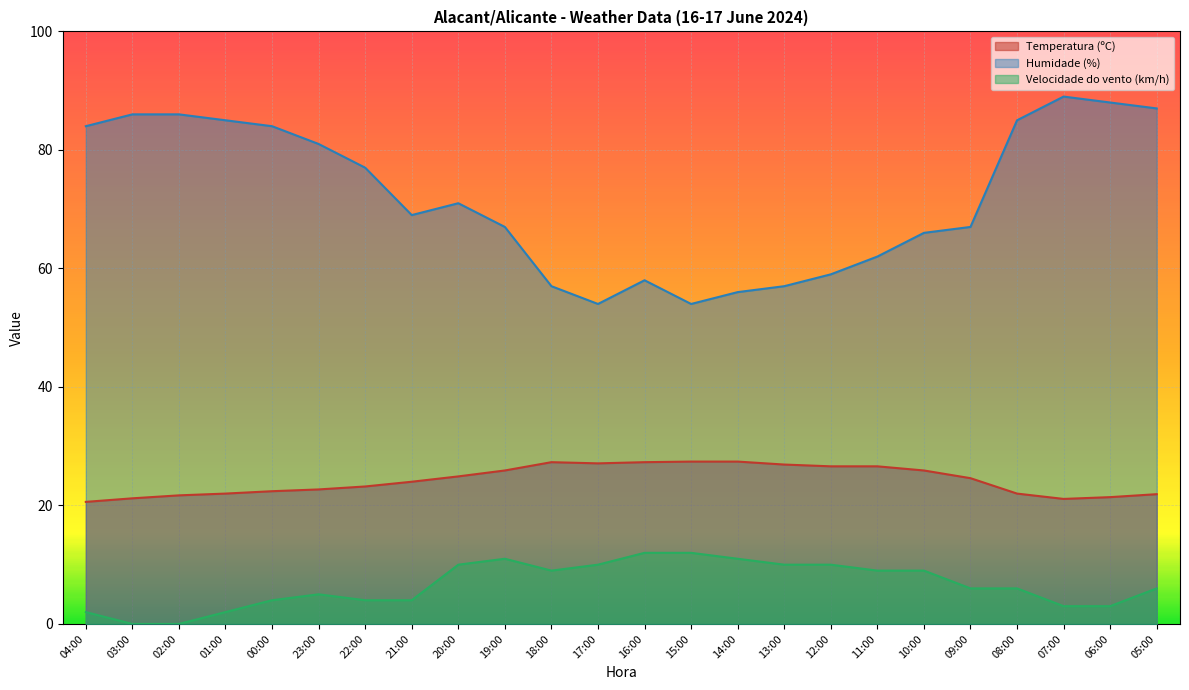

Reading left to right, list all the values displayed in this chart.

Temperatura (ºC): 20.6	21.2	21.7	22.0	22.4	22.7	23.2	24.0	24.9	25.9	27.3	27.1	27.3	27.4	27.4	26.9	26.6	26.6	25.9	24.6	22.0	21.1	21.4	21.9
Humidade (%): 84.0	86.0	86.0	85.0	84.0	81.0	77.0	69.0	71.0	67.0	57.0	54.0	58.0	54.0	56.0	57.0	59.0	62.0	66.0	67.0	85.0	89.0	88.0	87.0
Velocidade do vento (km/h): 2.0	0.0	0.0	2.0	4.0	5.0	4.0	4.0	10.0	11.0	9.0	10.0	12.0	12.0	11.0	10.0	10.0	9.0	9.0	6.0	6.0	3.0	3.0	6.0